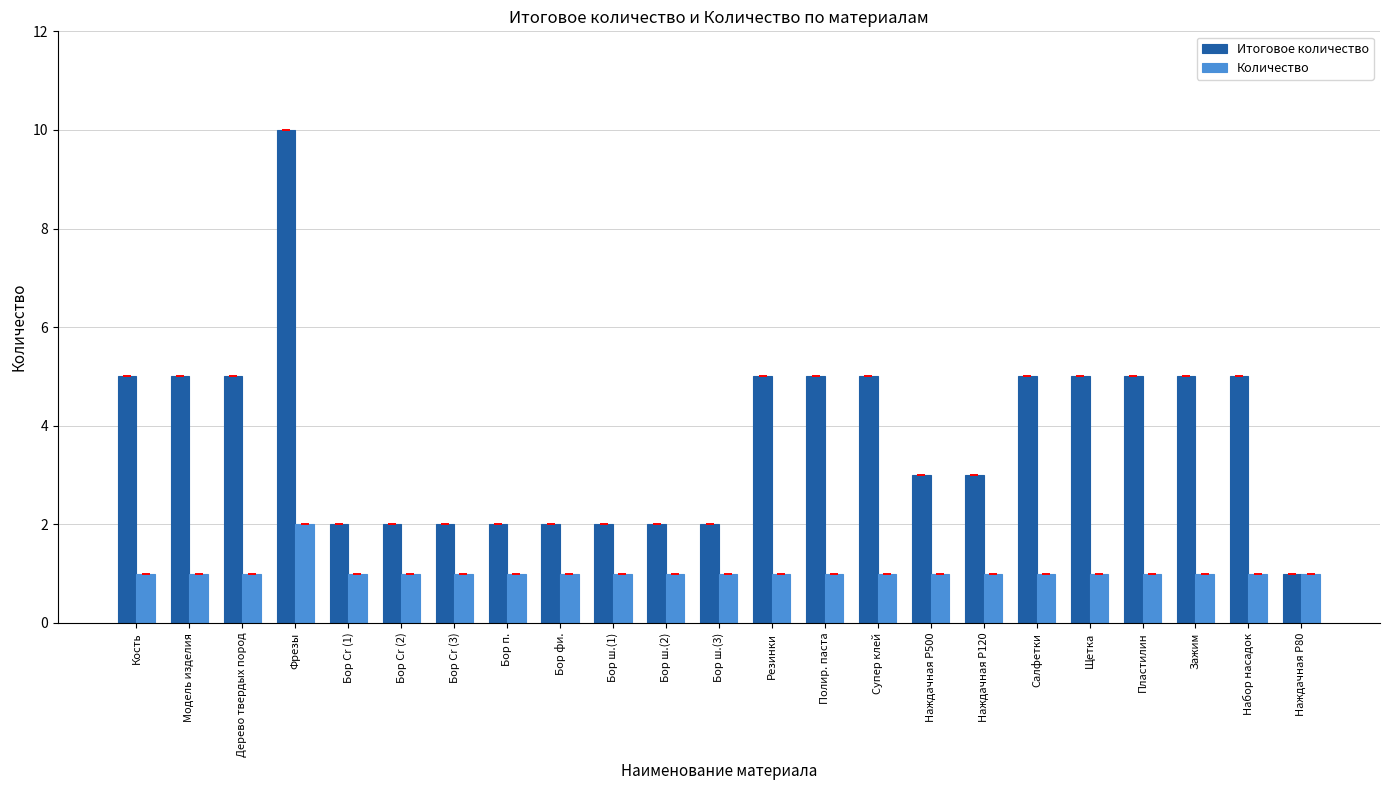

Read the Количество value at Пластилин.

1